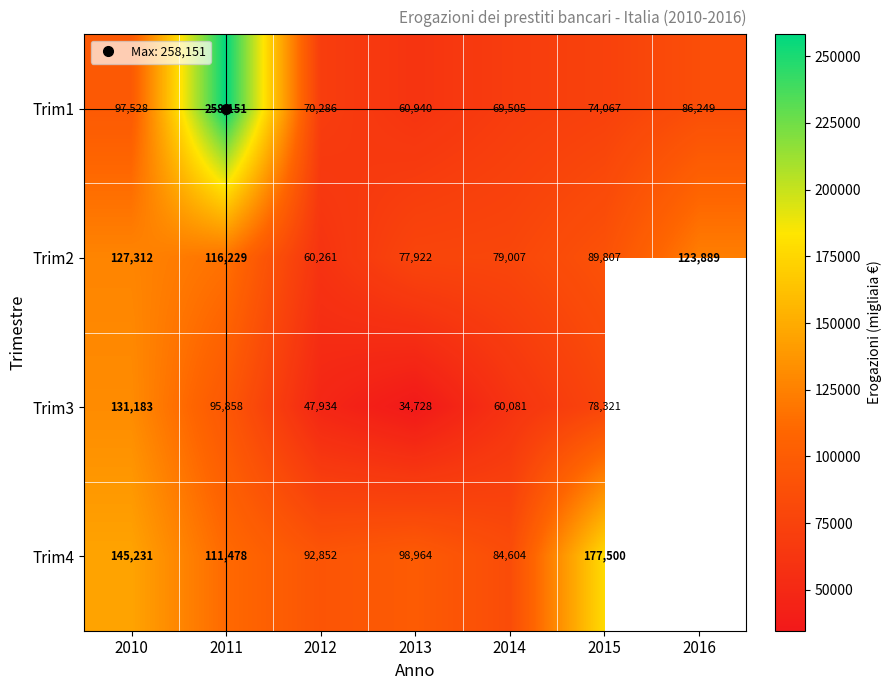

Is it true that Trim1 equals 113285.4 at 2014?

False